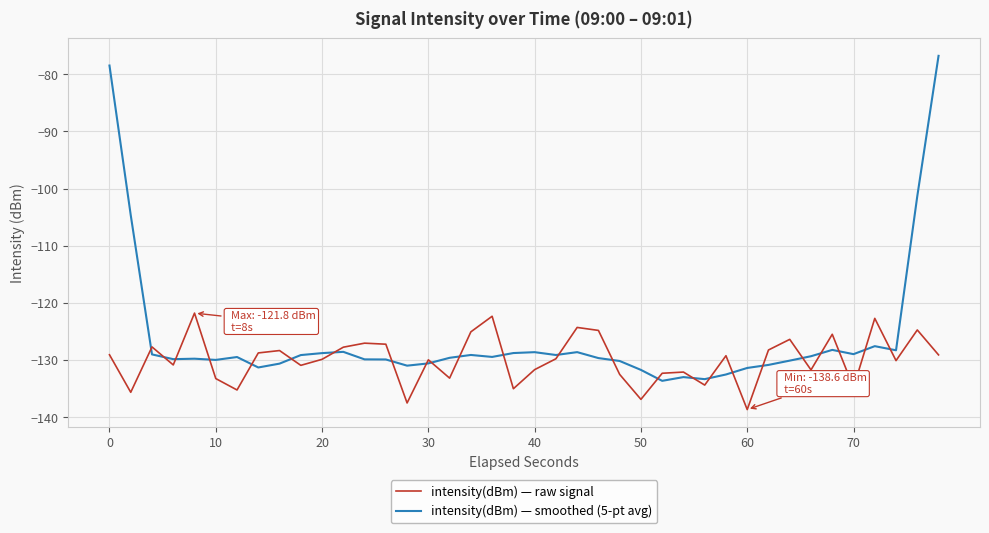

Which series has the largest range (max minus min)?

intensity(dBm) — smoothed (5-pt avg)